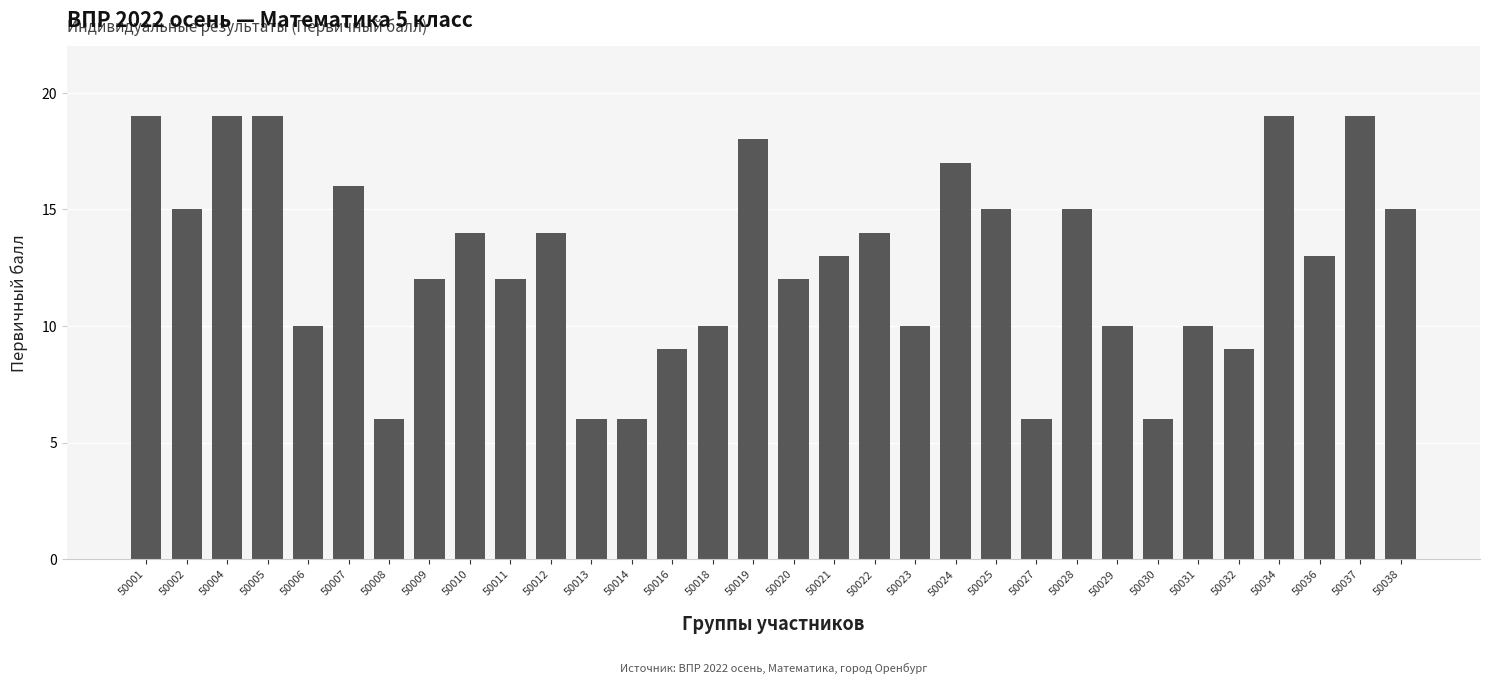

What is the value of the 29th bar from the left?

19